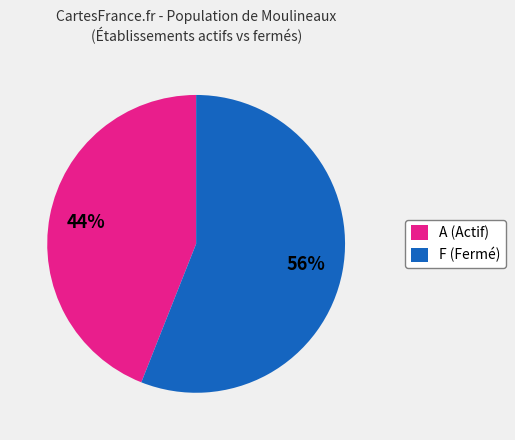

Which category has the smallest portion of the pie?

A (Actif)